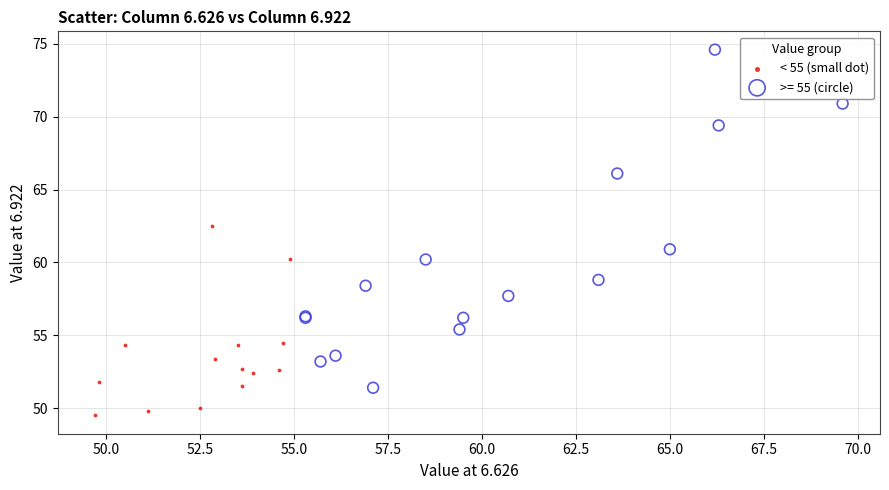

Which series contains the highest Y value?

>= 55 (circle)